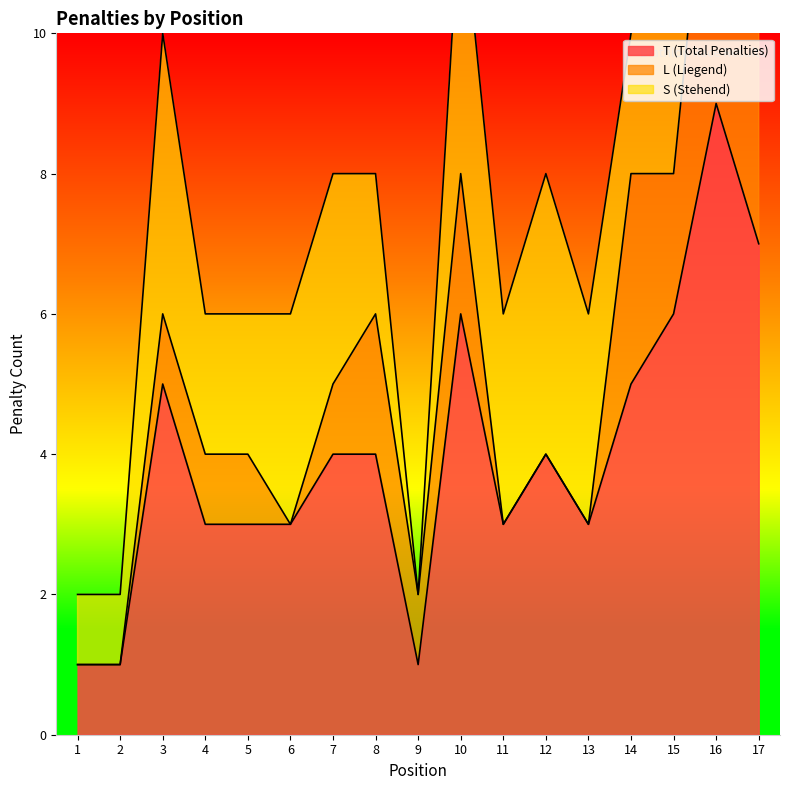

What is the highest value of the T (Total Penalties) series?

9